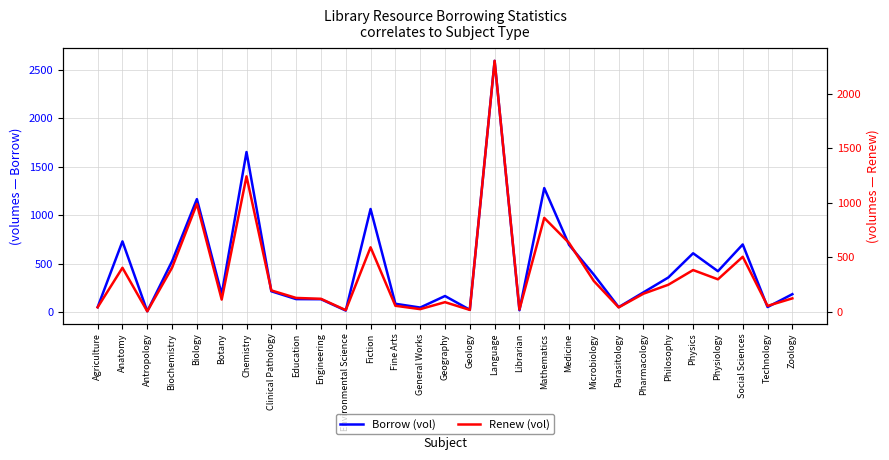

How many interior local valleys does the Renew (vol) series have?

9